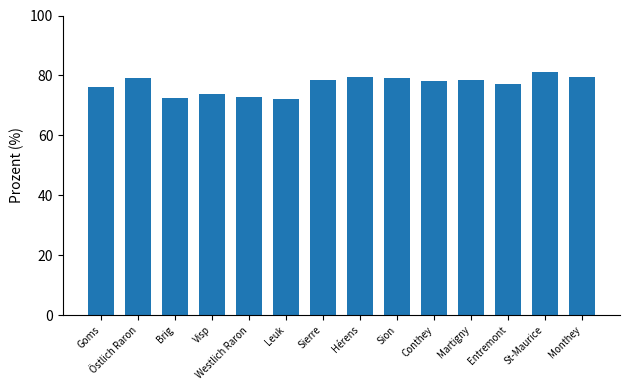

Are the bars grouped side by side (vs. stacked)?

No